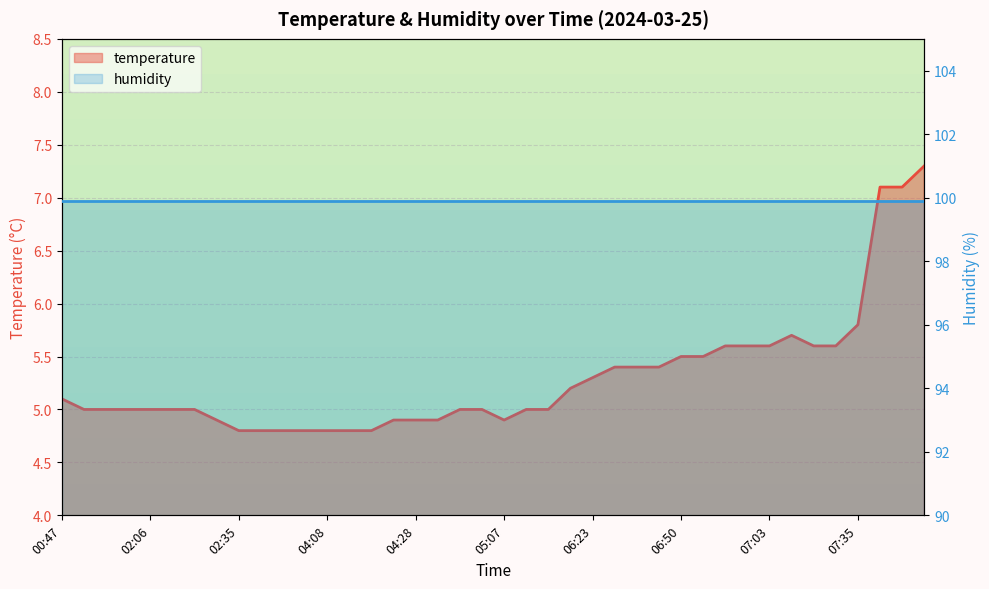

Reading right to left, what are all the values shown in this chart?

7.3	7.1	7.1	5.8	5.6	5.6	5.7	5.6	5.6	5.6	5.5	5.5	5.4	5.4	5.4	5.3	5.2	5.0	5.0	4.9	5.0	5.0	4.9	4.9	4.9	4.8	4.8	4.8	4.8	4.8	4.8	4.8	4.9	5.0	5.0	5.0	5.0	5.0	5.0	5.1